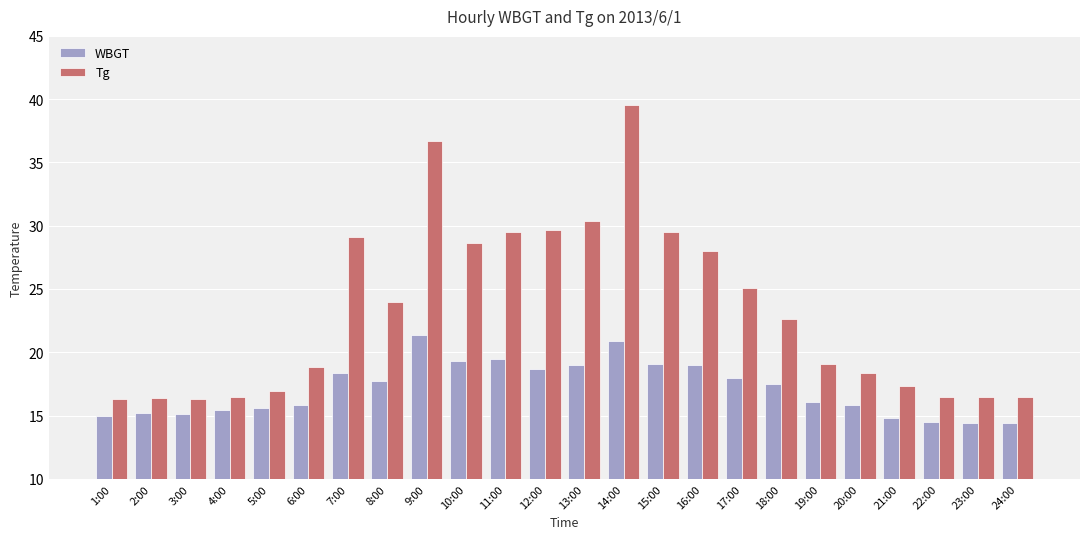

What is the greatest value displayed?

39.5